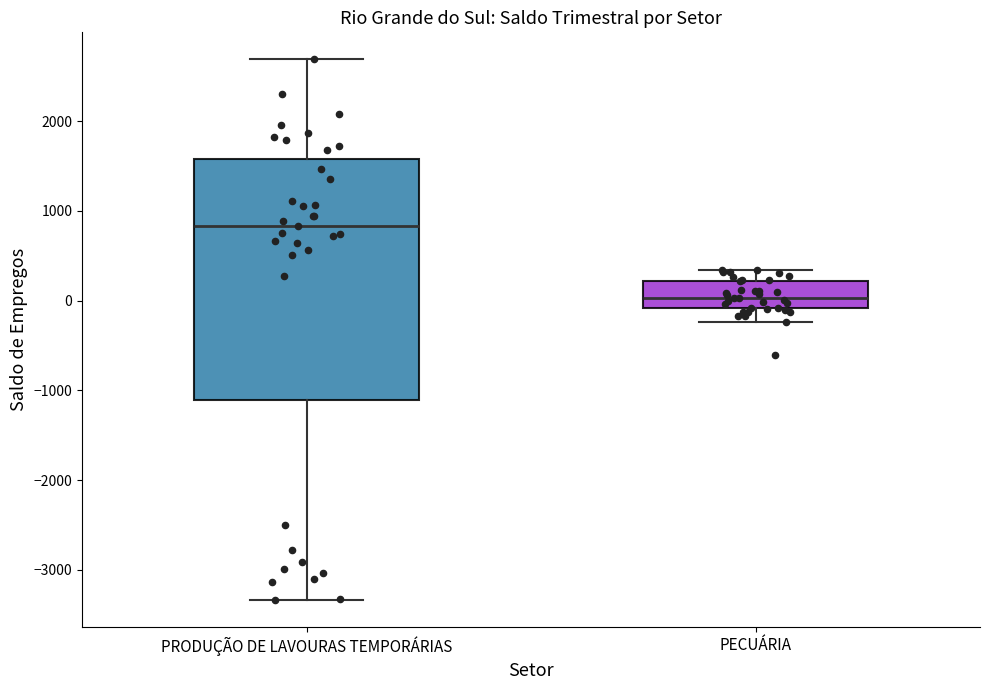

Reading left to right, read every box against the y-axis: the position of its median line, the range the box covers, and the ends of its whiskers. The values are not printed on the chart, so give them approximately, as read against the axis.

PRODUÇÃO DE LAVOURAS TEMPORÁRIAS: median 800, box -1100 to 1600, whiskers -3300 to 2700
PECUÁRIA: median 0, box -100 to 200, whiskers -200 to 300